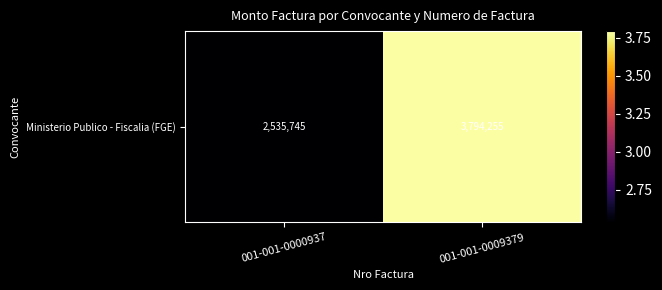

What is the approximate value at 001-001-0000937?

2535745